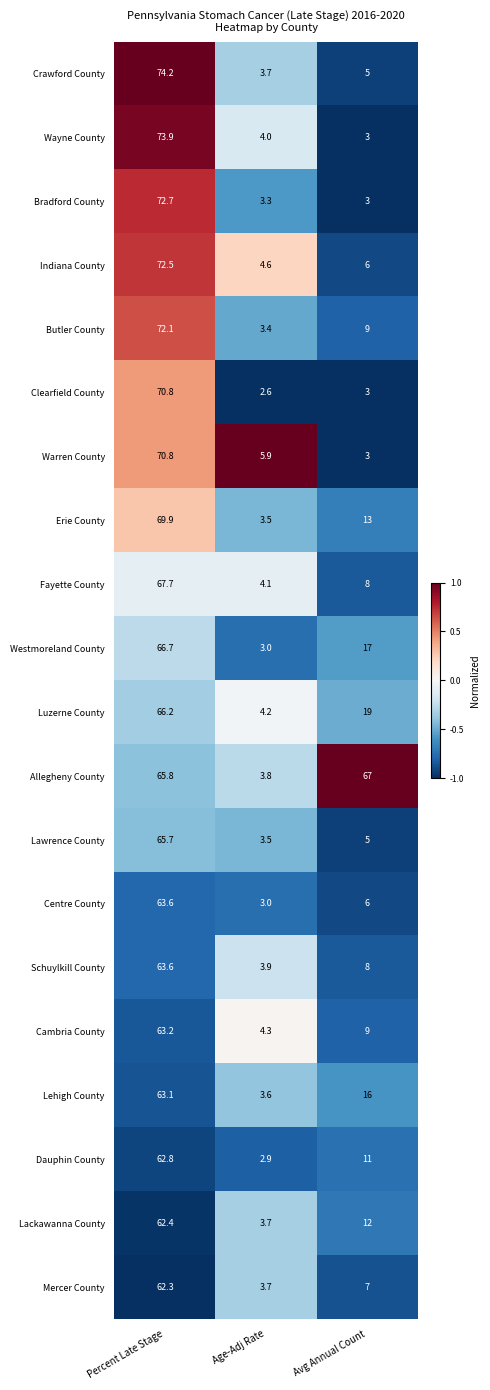

Is it true that Clearfield County equals 70.8 at Percent Late Stage?

True